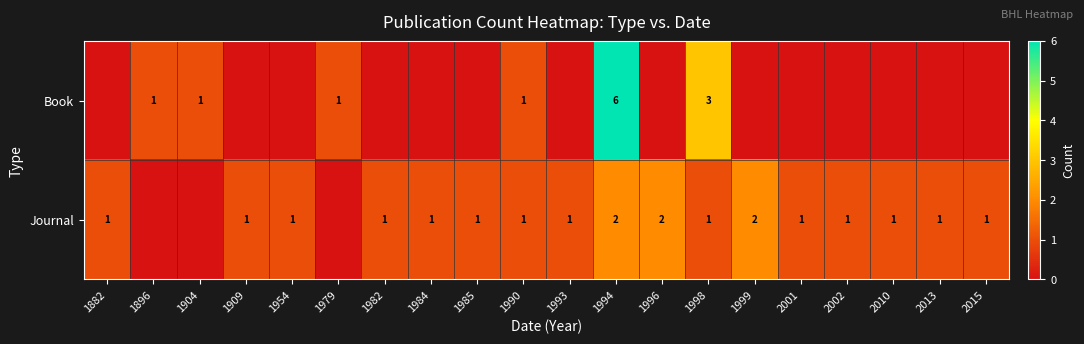

The value of Journal at 2010 is 1. True or false?

True